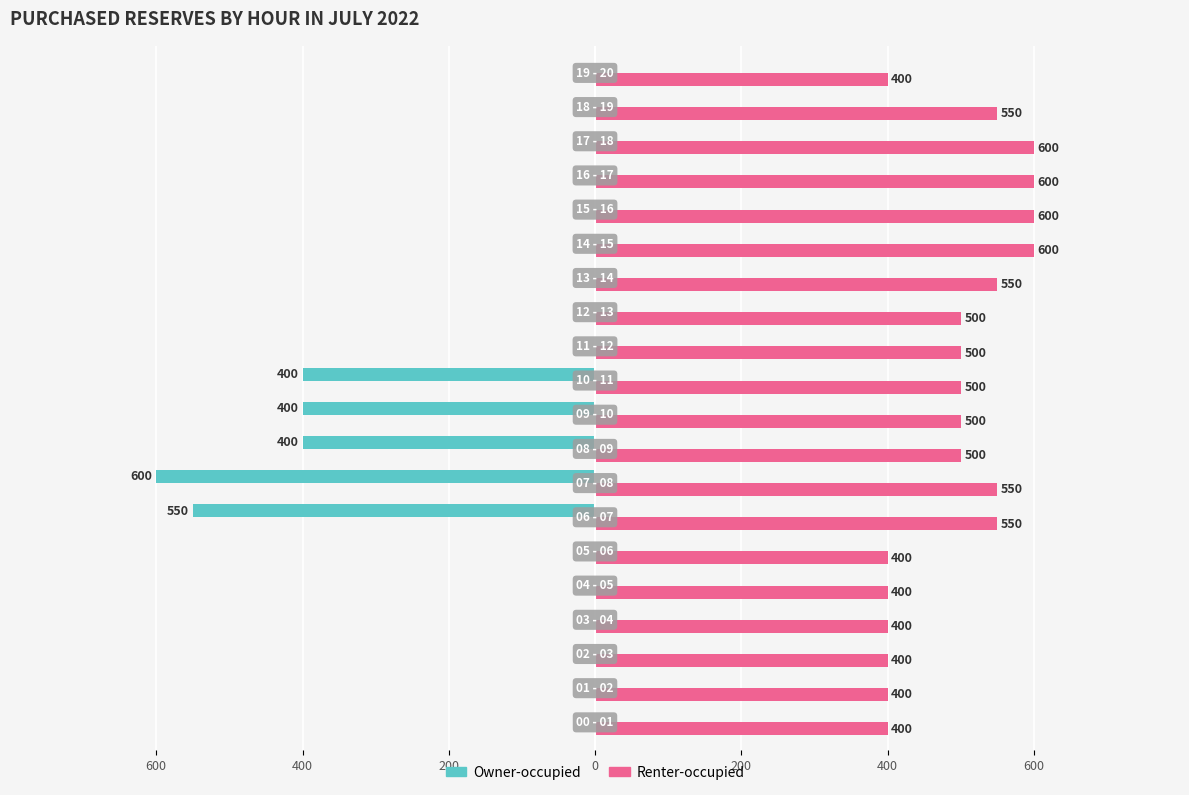

What are all the series names shown in the legend?

Owner-occupied, Renter-occupied